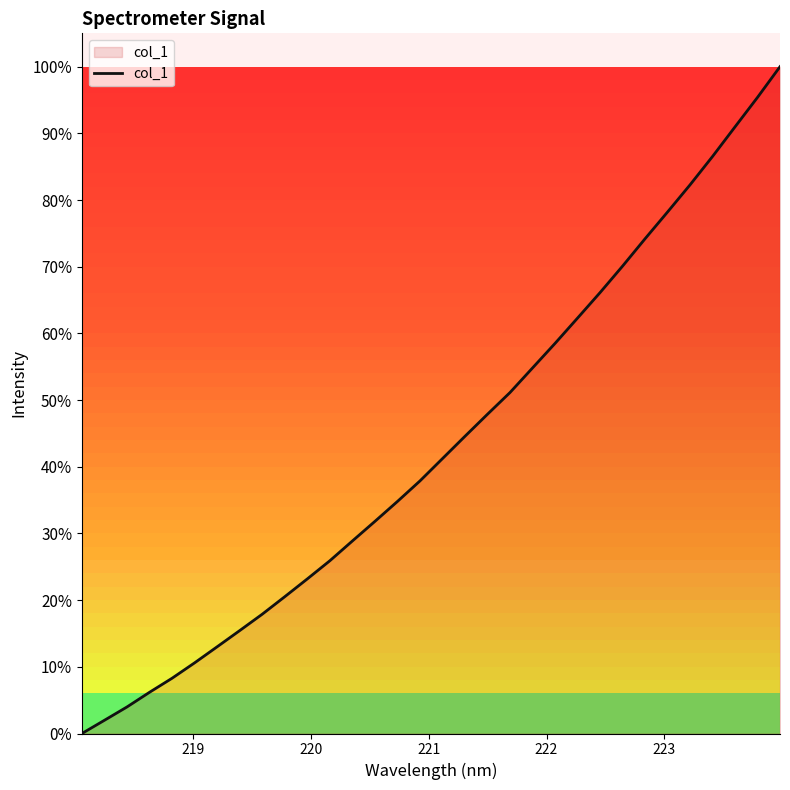

What is the maximum value shown in the chart?

100.0